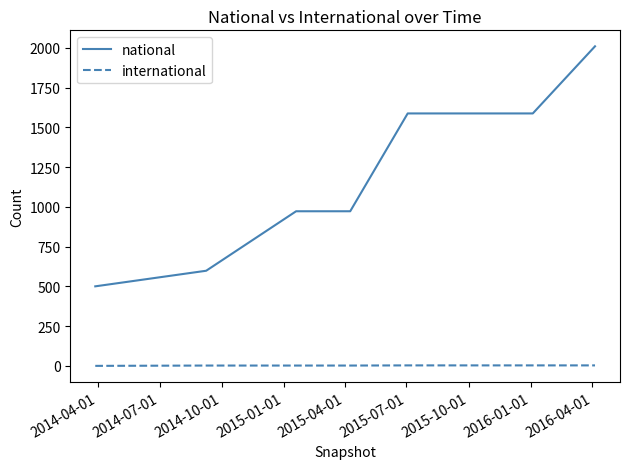

What is the lowest value of the national series?

500